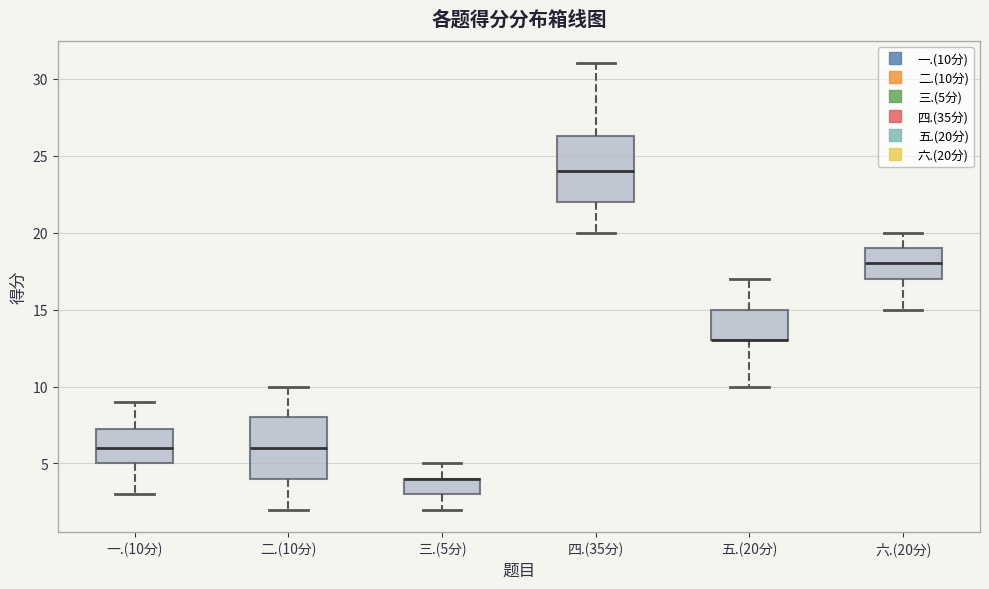

Where does the lower whisker of the box for 三.(5分) end on the y-axis? The values are not printed on the chart, so give them approximately, as read against the axis.

2.0